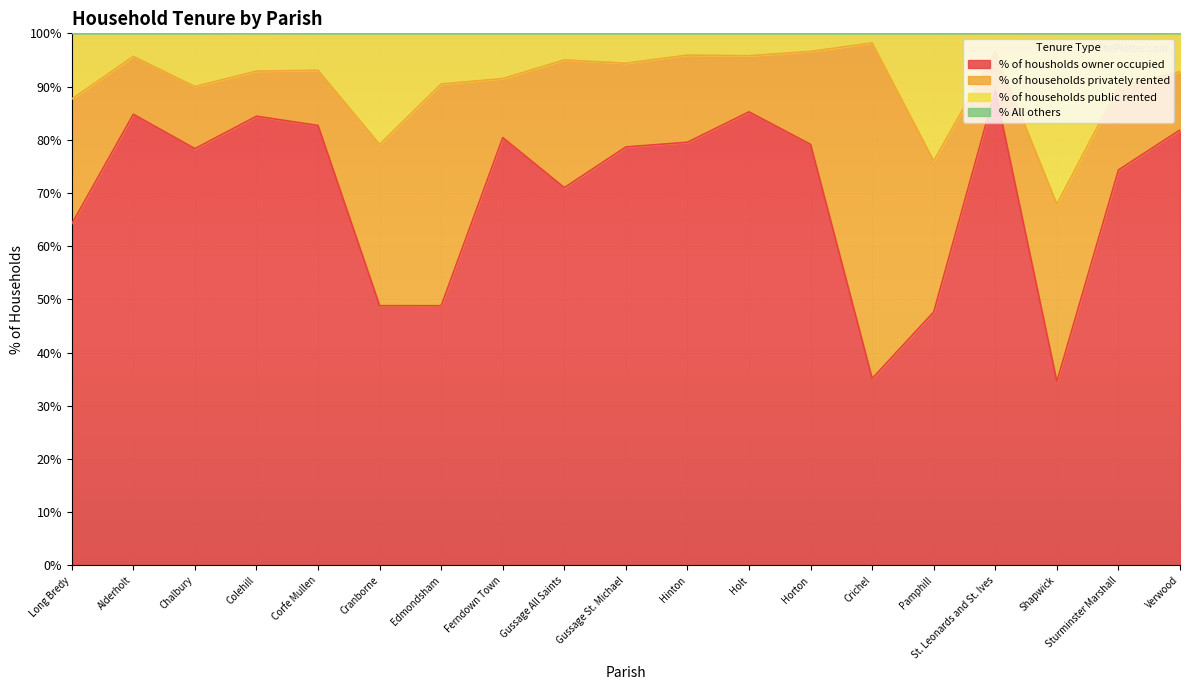

Which category has the highest value in the % of housholds owner occupied series?

St. Leonards and St. Ives